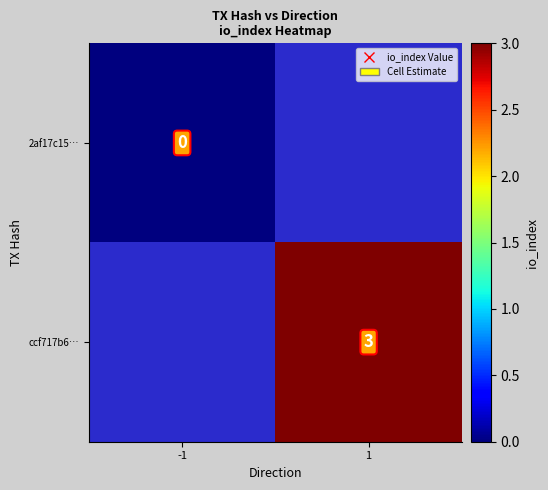

Is the value of ccf717b6… at 1 greater than the value of 2af17c15… at -1?

Yes